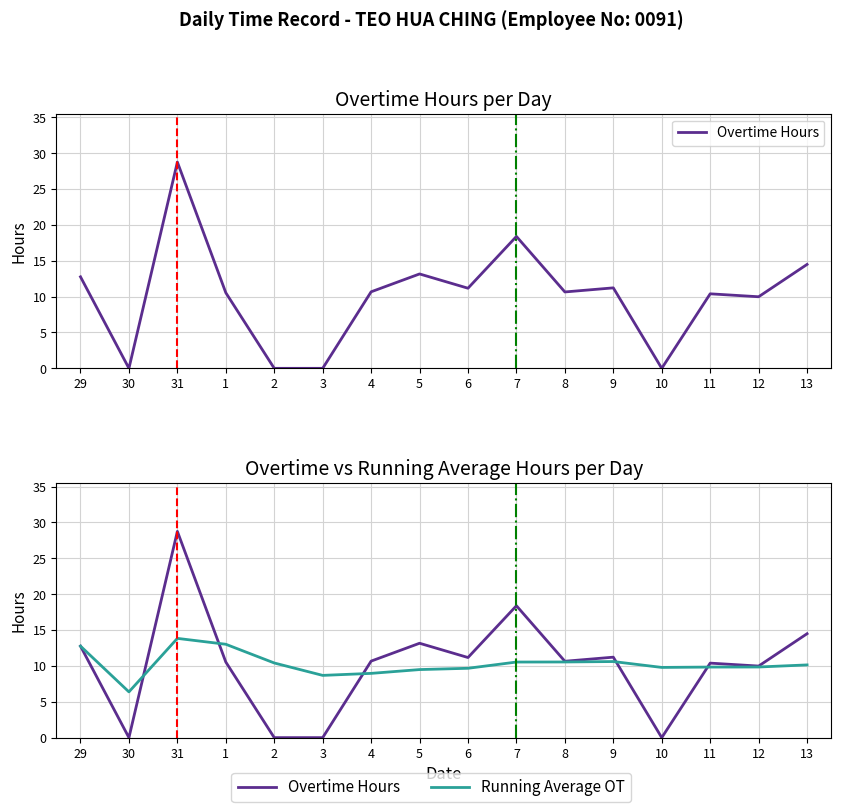

What position from the left is 9?

12